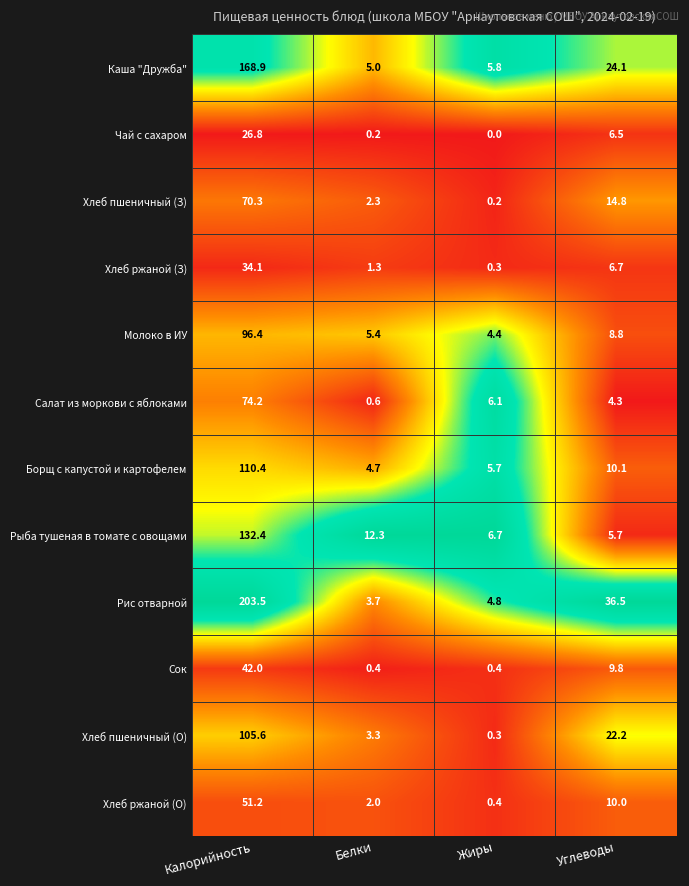

The Рыба тушеная в томате с овощами series shows 2.5 at Углеводы. True or false?

False